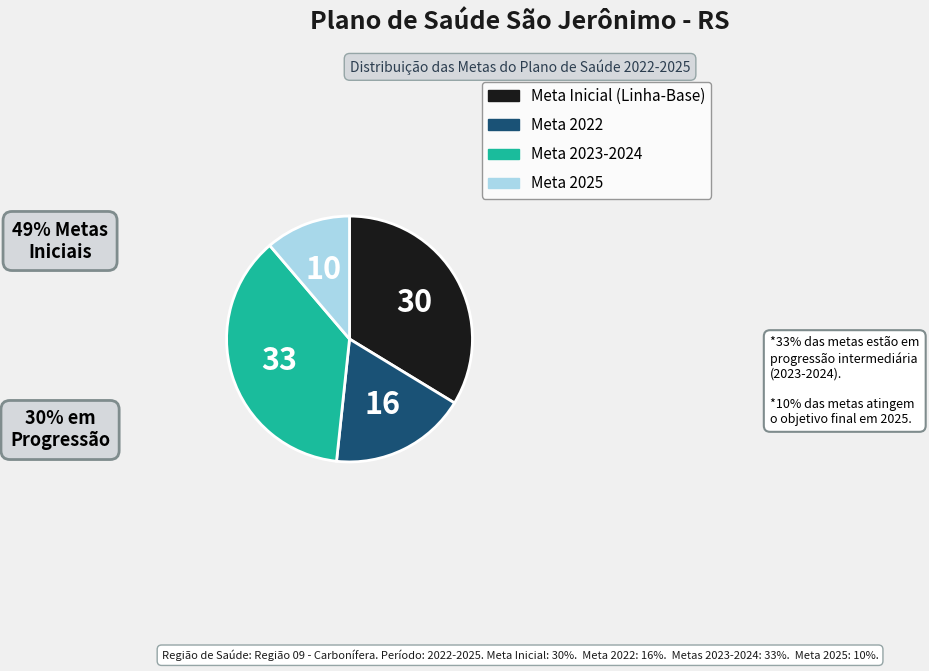

Is there a majority slice in this chart?

No